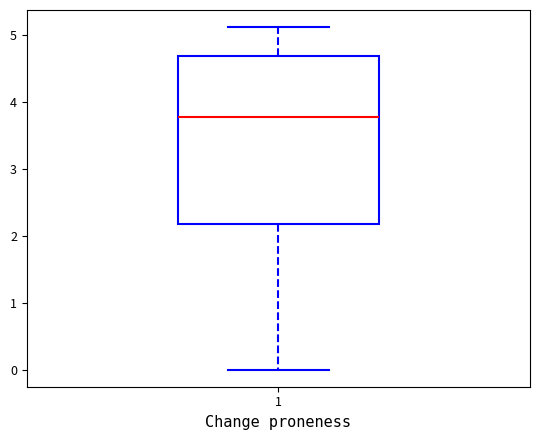

Read this box plot against the y-axis: the position of the median line, the range covered by the box, and the ends of both whiskers. The values are not printed on the chart, so give them approximately, as read against the axis.

median 3.8, box 2.2 to 4.7, whiskers 0.0 to 5.1